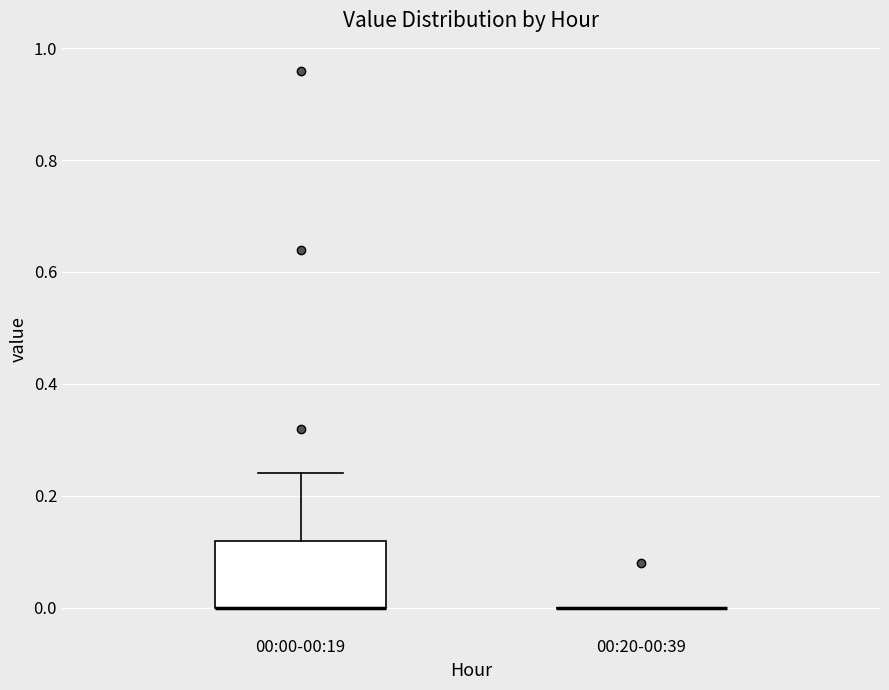

Comparing the boxes themselves (not the whiskers), which one is the tallest?

00:00-00:19